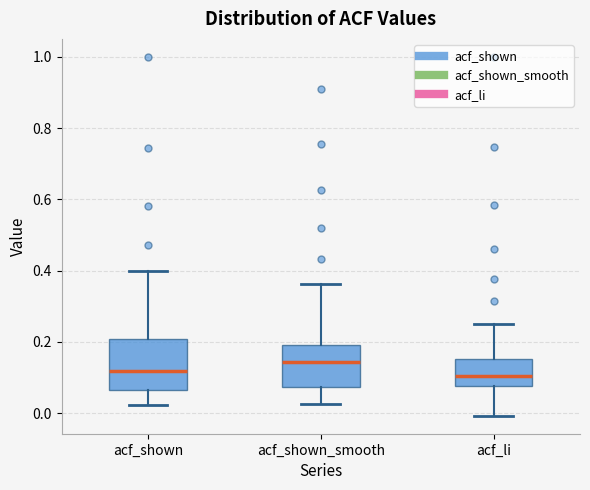

Reading left to right, read every box against the y-axis: the position of its median line, the range the box covers, and the ends of its whiskers. The values are not printed on the chart, so give them approximately, as read against the axis.

acf_shown: median 0.12, box 0.06 to 0.20, whiskers 0.02 to 0.40
acf_shown_smooth: median 0.14, box 0.08 to 0.20, whiskers 0.02 to 0.36
acf_li: median 0.10, box 0.08 to 0.16, whiskers 0.00 to 0.26